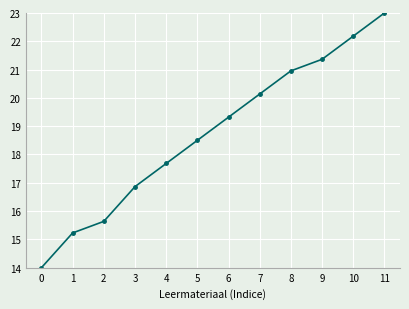

What value does the data have at 11?

23.0